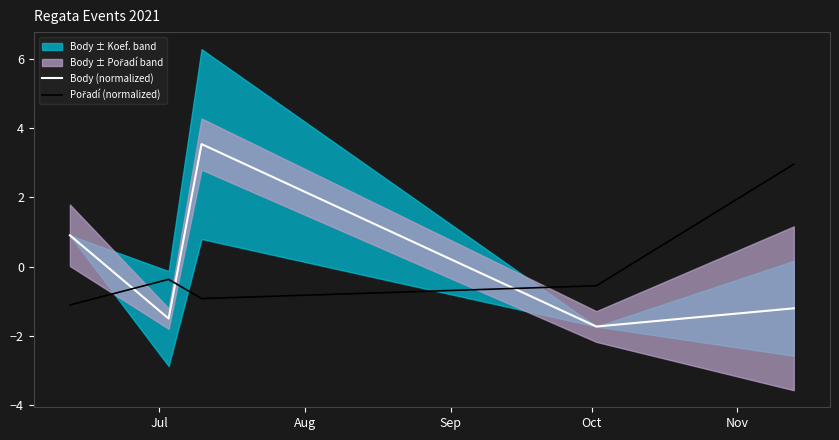

How many interior local valleys does the Pořadí (normalized) series have?

1